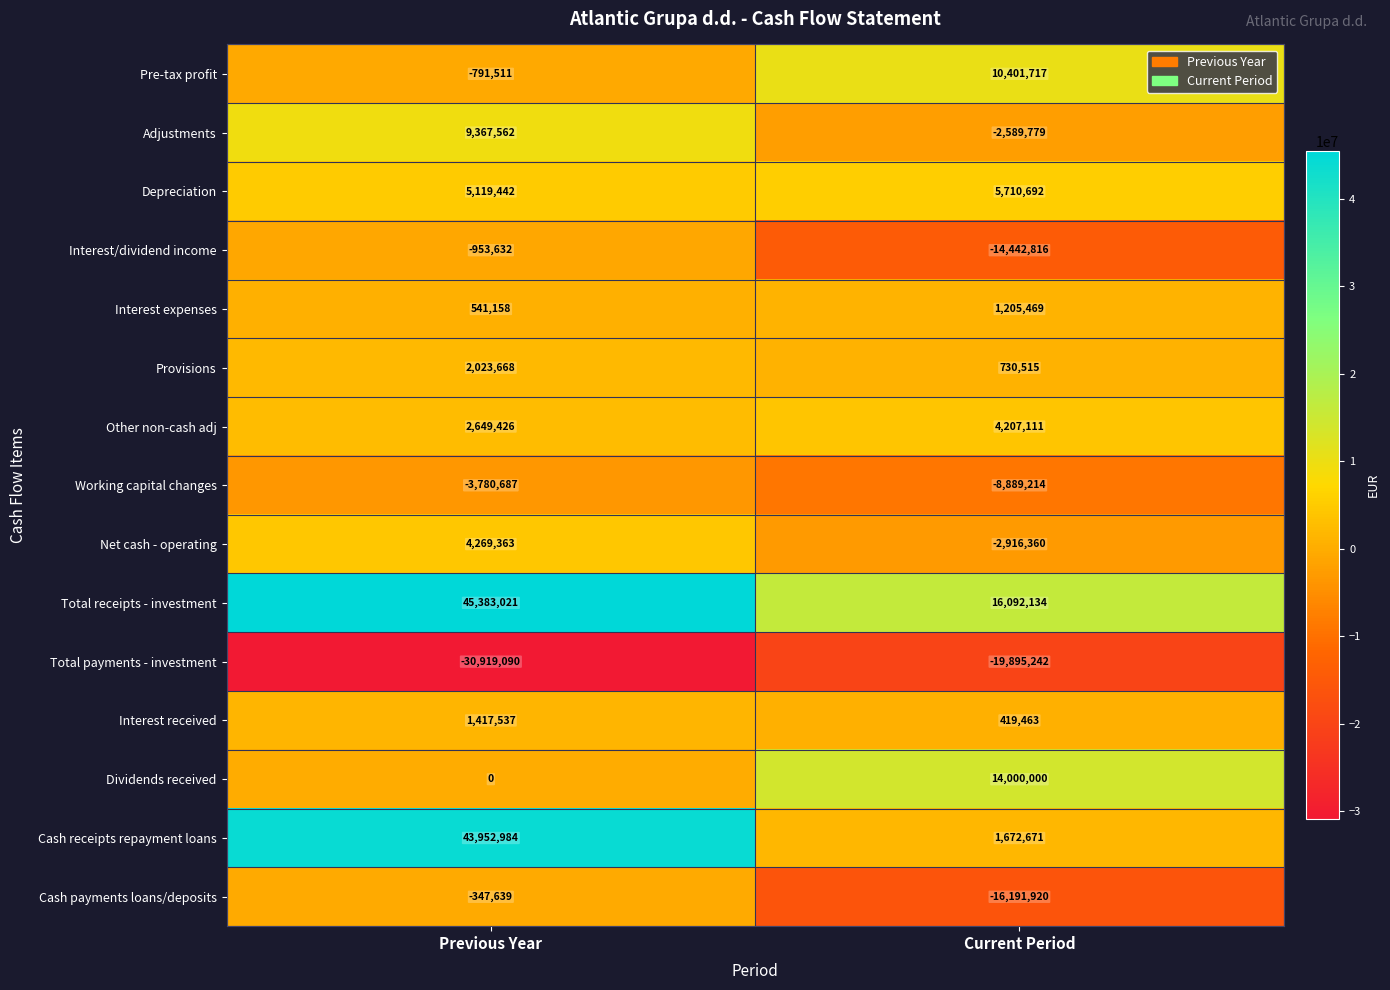

Which label corresponds to the smallest value in the chart?

Previous Year